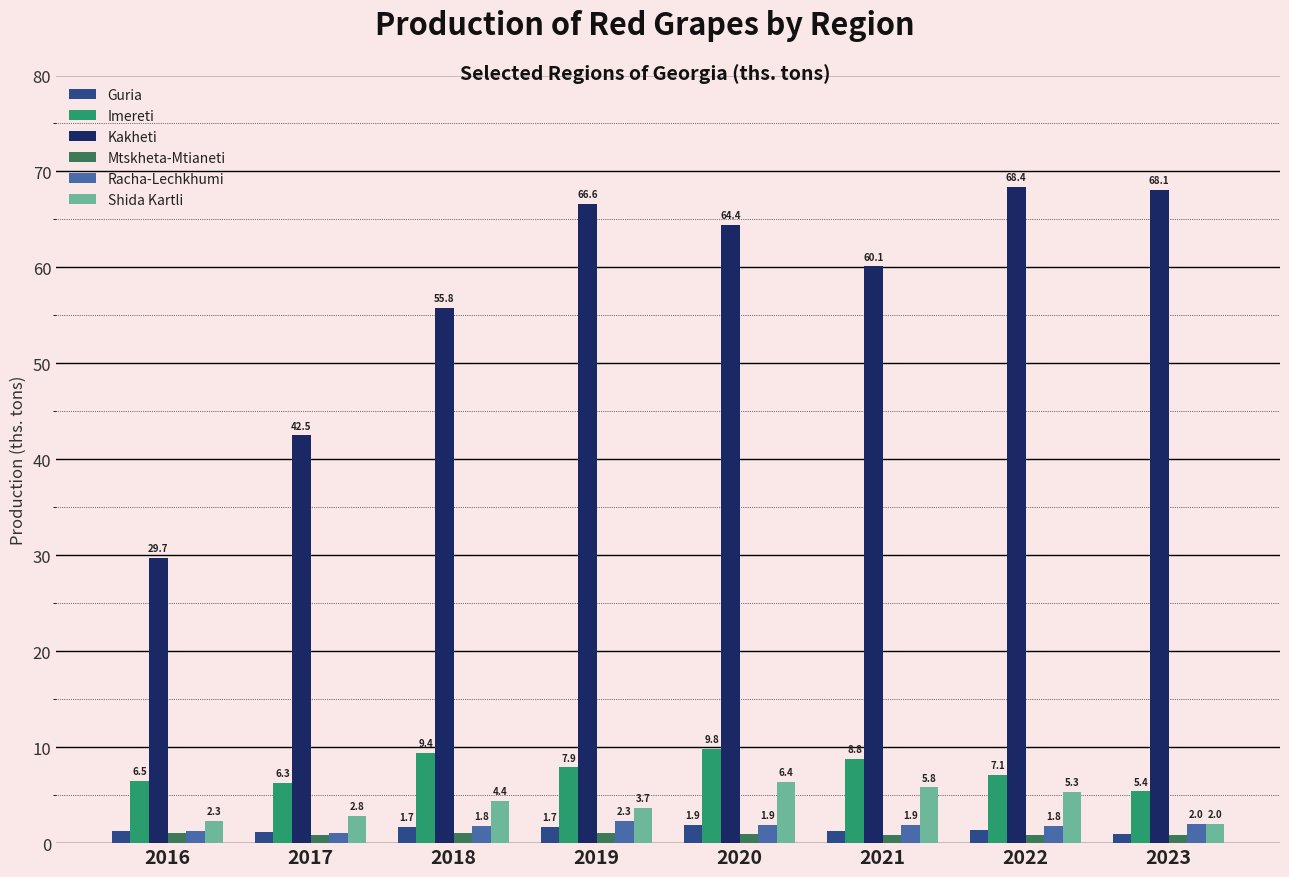

Reading left to right, what are all the values shown in this chart?

Guria: 2016=1.3	2017=1.2	2018=1.7	2019=1.7	2020=1.9	2021=1.3	2022=1.4	2023=1.0
Imereti: 2016=6.5	2017=6.3	2018=9.4	2019=7.9	2020=9.8	2021=8.8	2022=7.1	2023=5.4
Kakheti: 2016=29.7	2017=42.5	2018=55.8	2019=66.6	2020=64.4	2021=60.1	2022=68.4	2023=68.1
Mtskheta-Mtianeti: 2016=1.1	2017=0.9	2018=1.1	2019=1.1	2020=1.0	2021=0.9	2022=0.8	2023=0.8
Racha-Lechkhumi: 2016=1.3	2017=1.1	2018=1.8	2019=2.3	2020=1.9	2021=1.9	2022=1.8	2023=2.0
Shida Kartli: 2016=2.3	2017=2.8	2018=4.4	2019=3.7	2020=6.4	2021=5.8	2022=5.3	2023=2.0